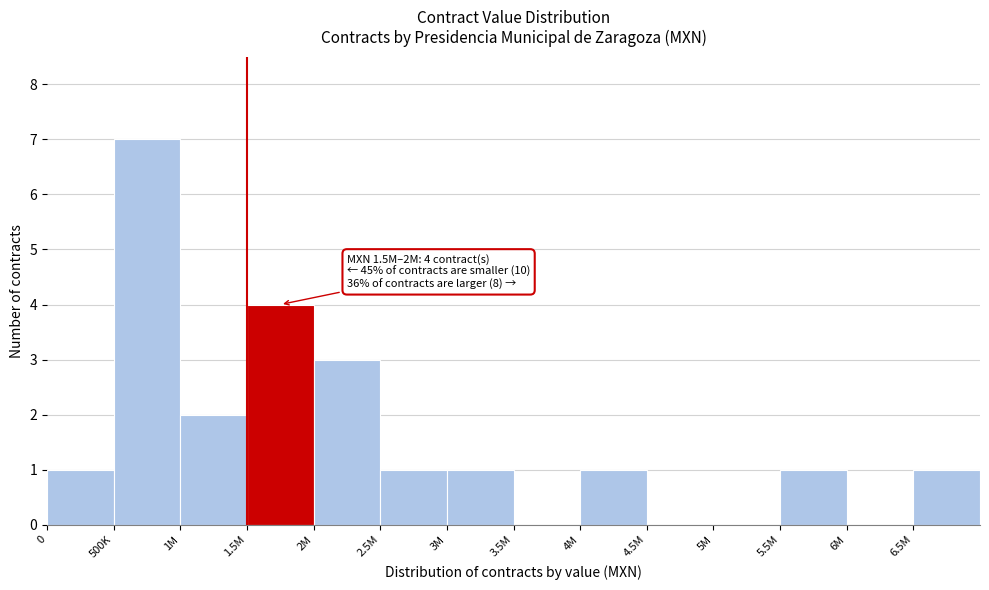

Reading right to left, extract all data points from this chart.

6.5M=1	6M=0	5.5M=1	5M=0	4.5M=0	4M=1	3.5M=0	3M=1	2.5M=1	2M=3	1.5M=4	1M=2	500K=7	0=1